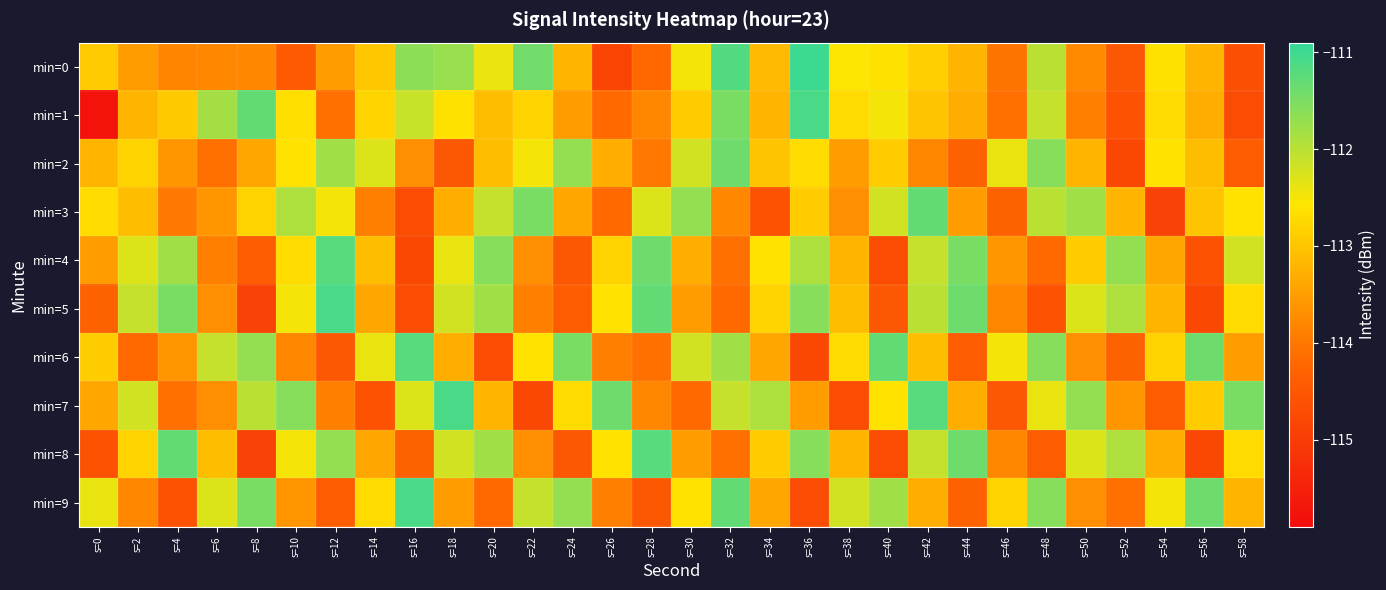

Rank the series by their maximum value, from lowest to highest.

min=2, min=3, min=4, min=6, min=8, min=1, min=5, min=7, min=9, min=0